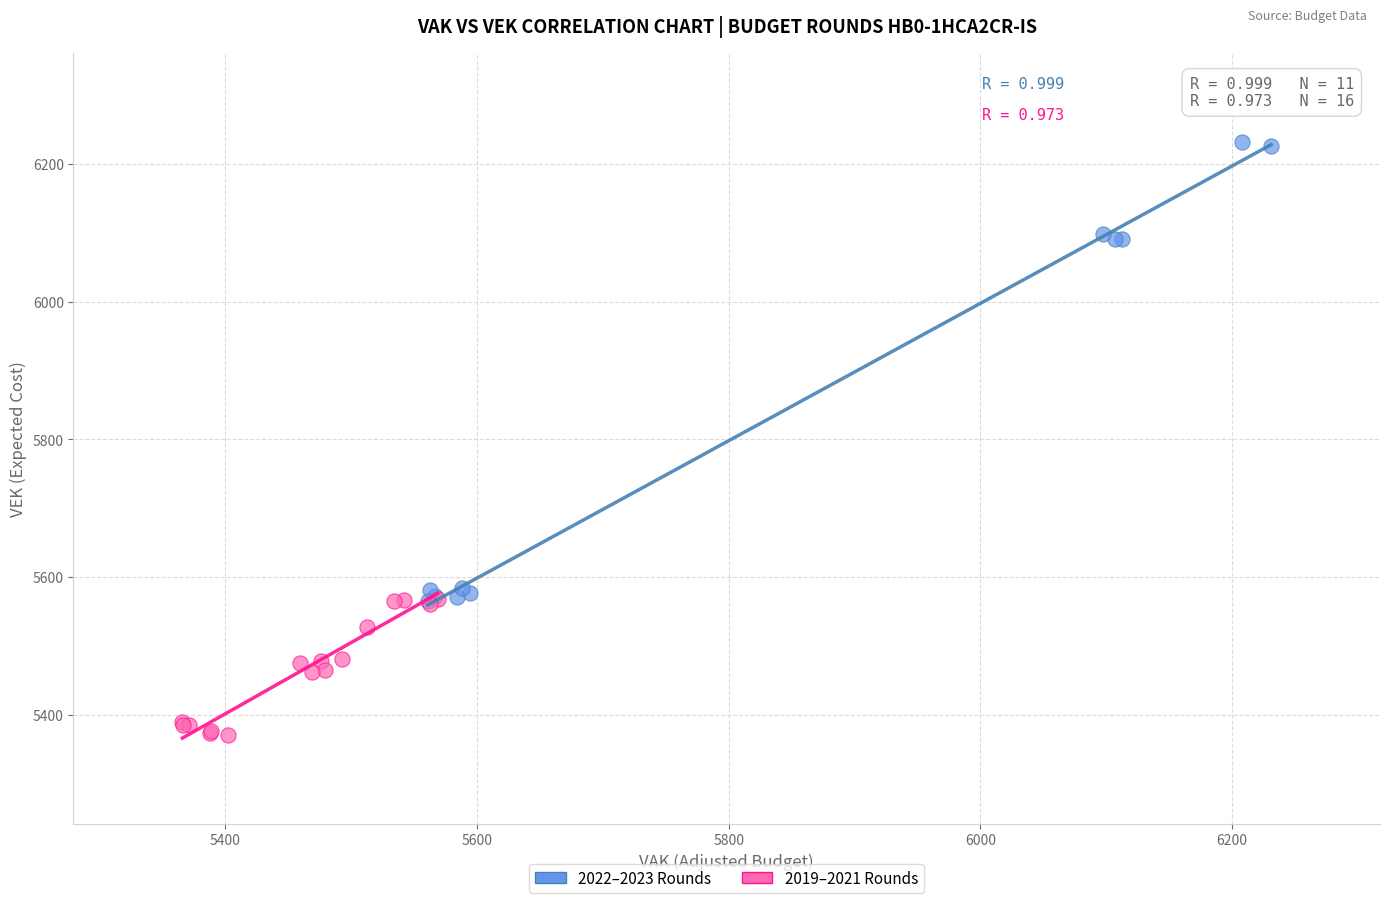

Which series contains the highest Y value?

2022–2023 Rounds